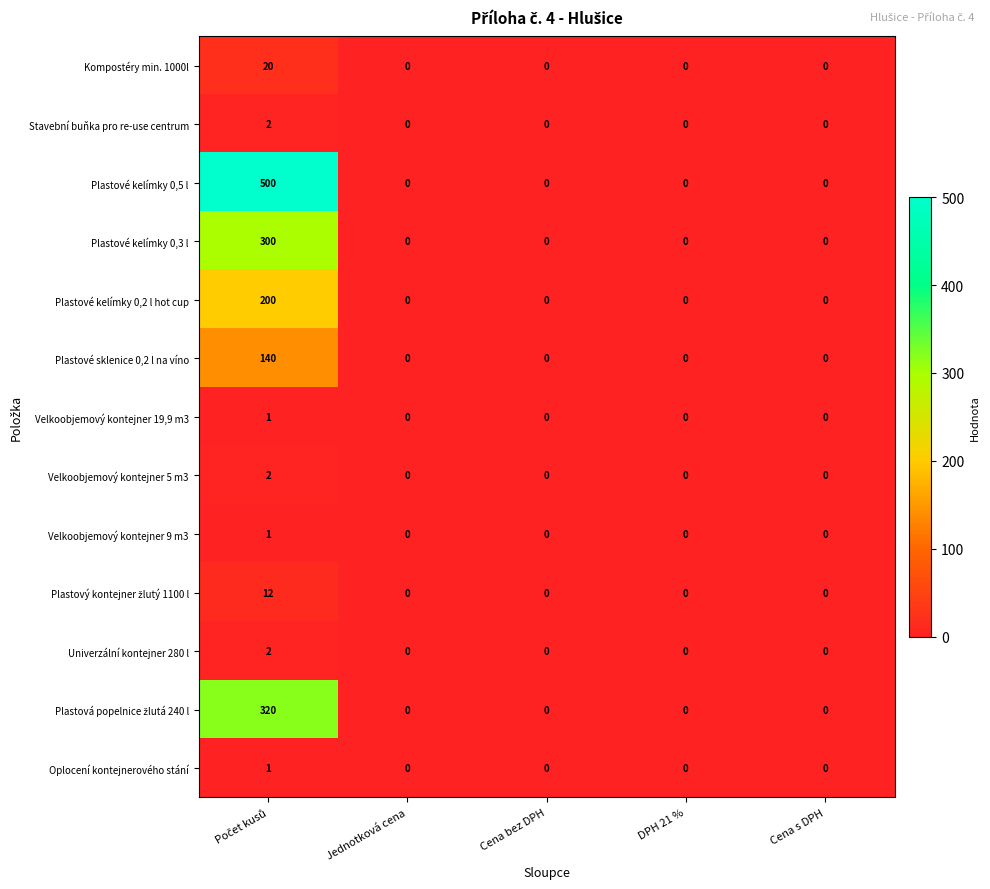

Is it true that Plastové kelímky 0,5 l equals 0 at DPH 21 %?

True